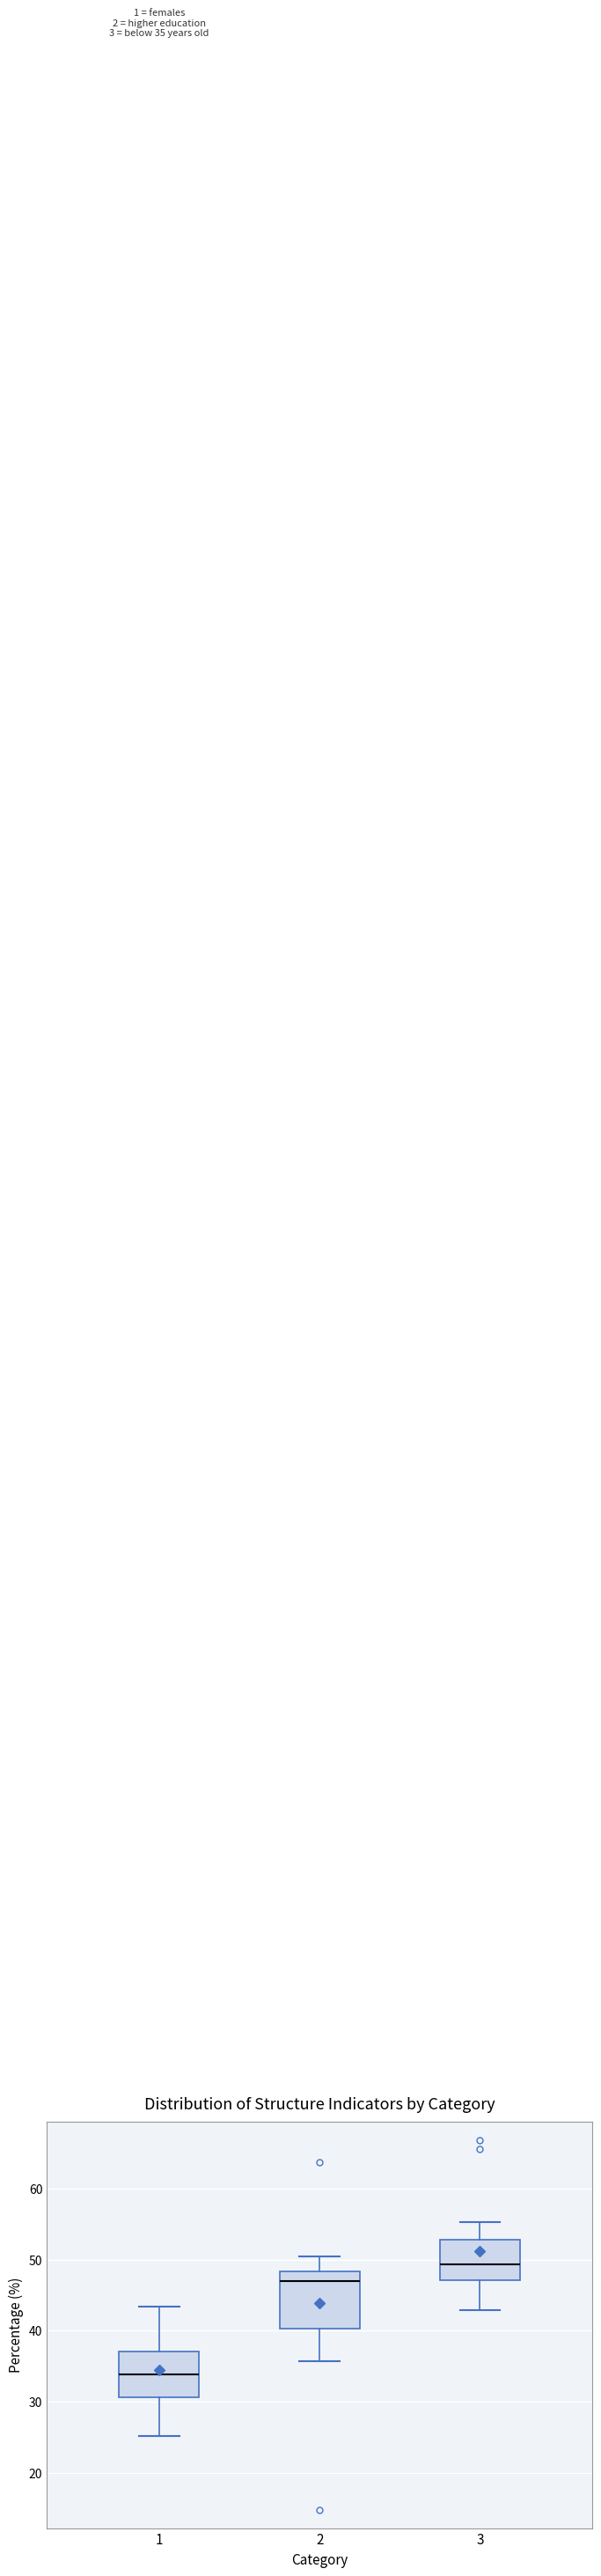

Which box has the highest median line?

3